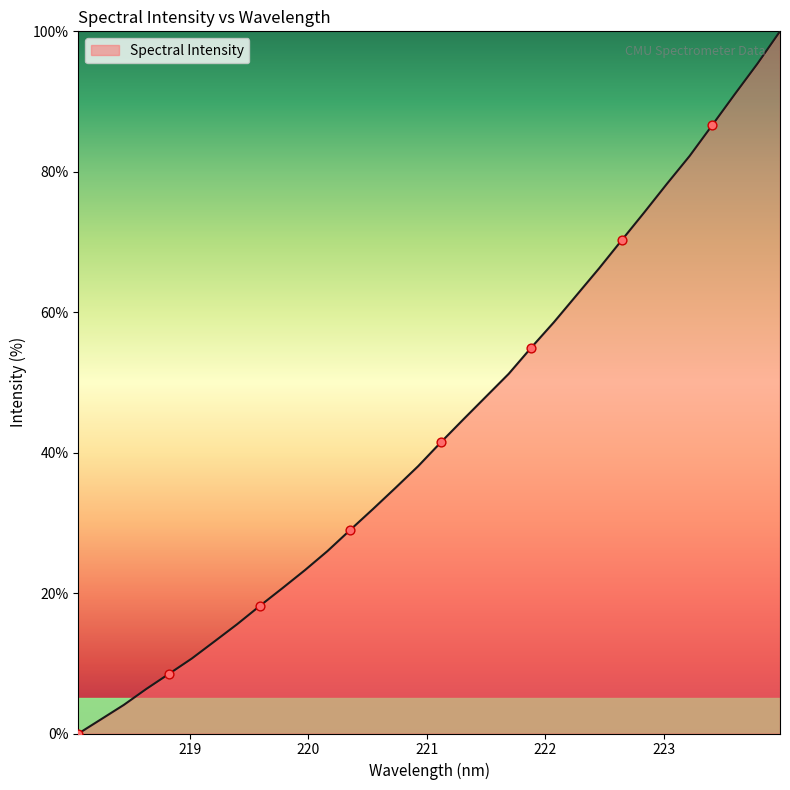

Is this an area chart (filled region under the line)?

Yes